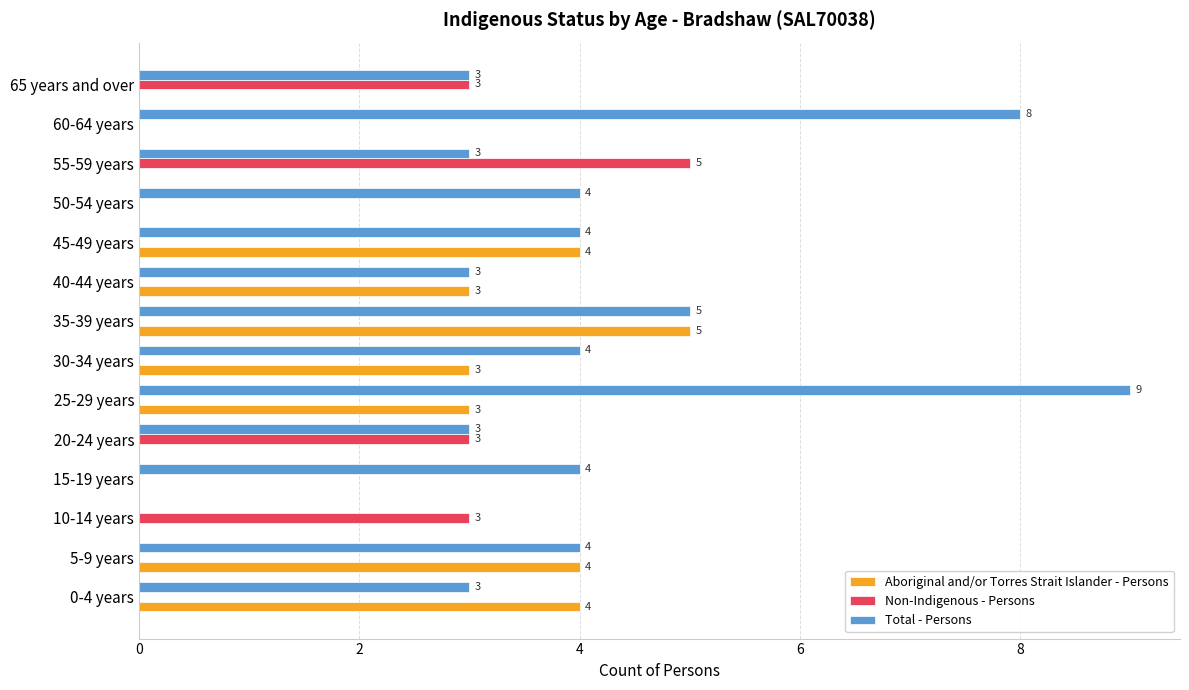

Count the Total - Persons values in the range 3 to 4.

10